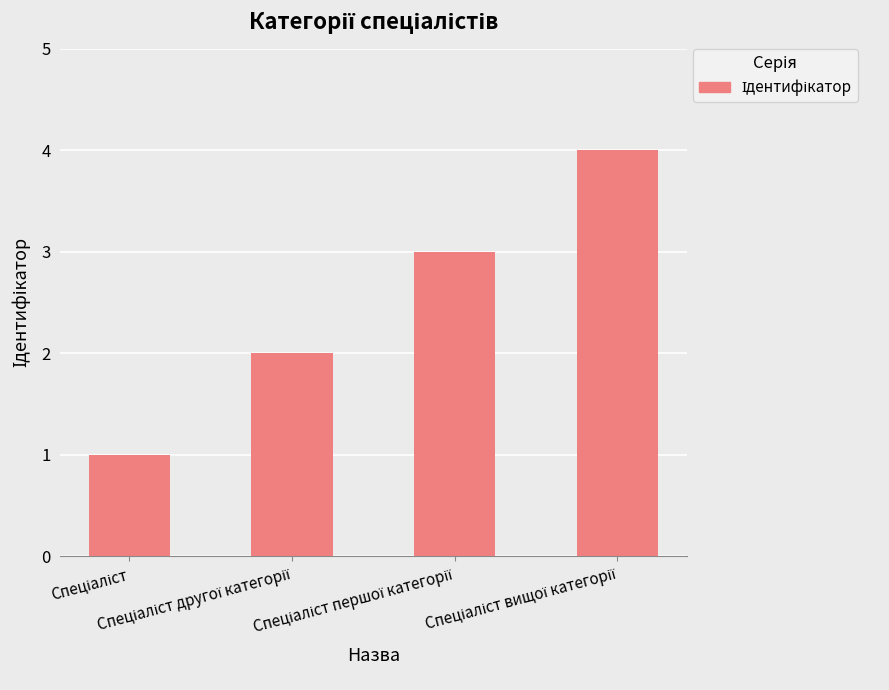

What is the maximum value shown in the chart?

4